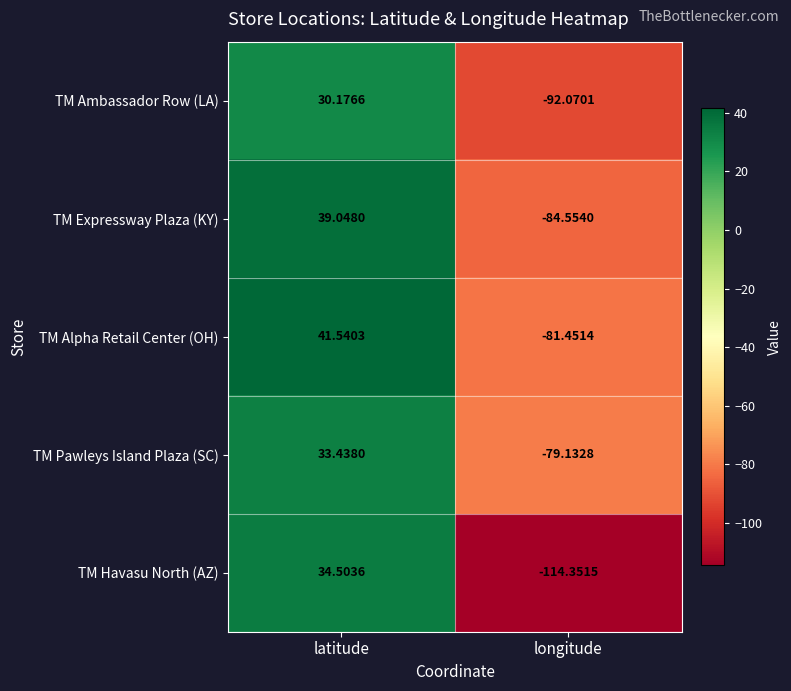

Between latitude and longitude, which series saw the biggest shift?

TM Havasu North (AZ)